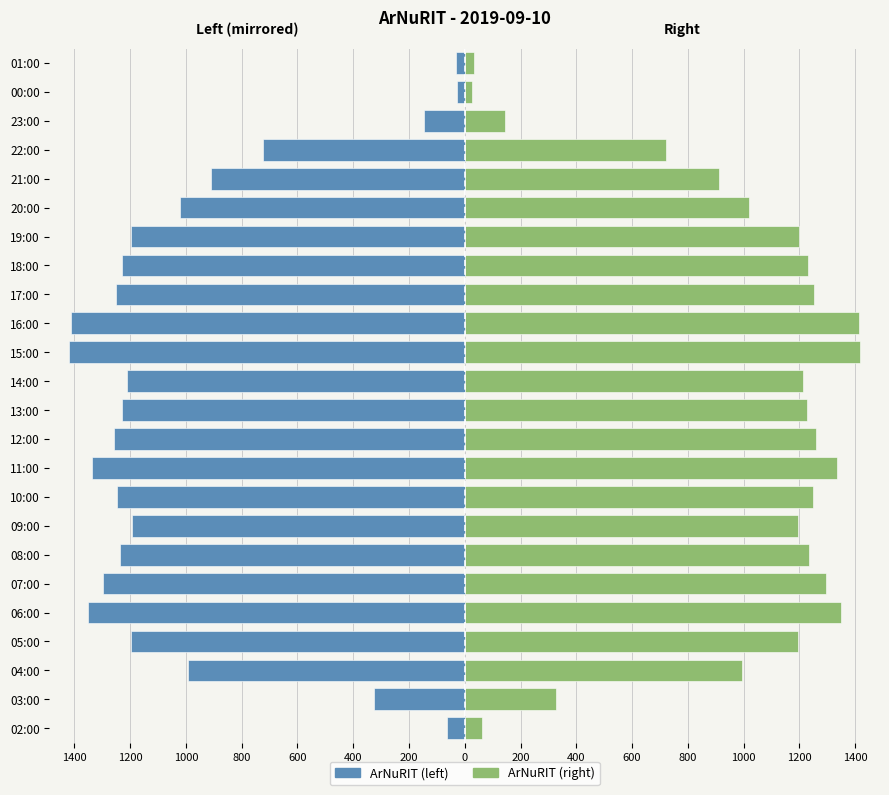

Is the value of ArNuRIT (right) at 02:00 greater than the value of ArNuRIT (left) at 02:00?

Yes